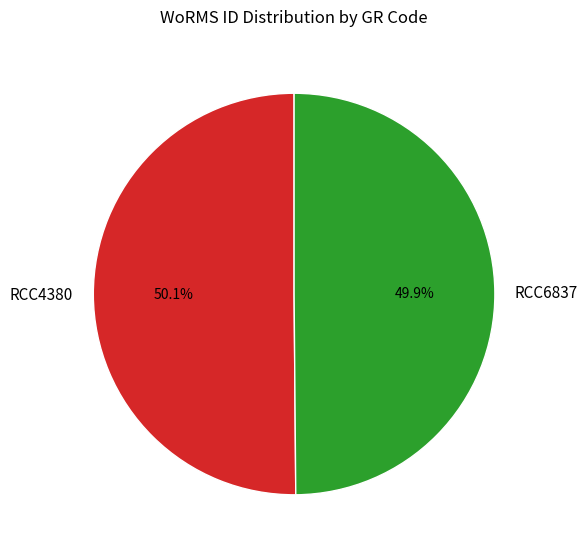

Does any single category account for the majority?

Yes